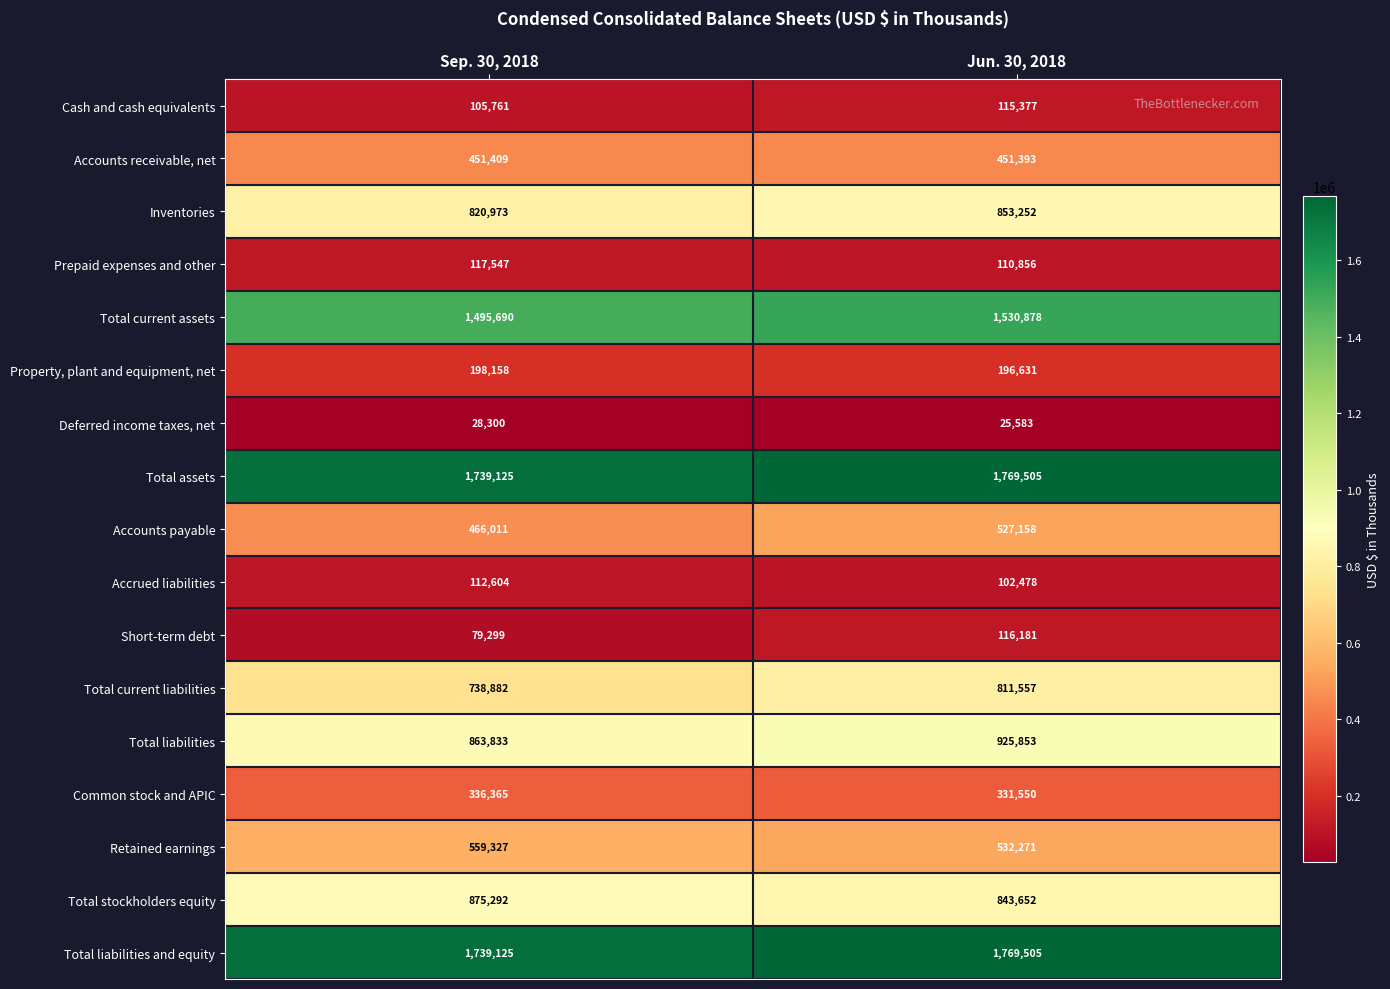

Which category has the highest value across all series?

Jun. 30, 2018